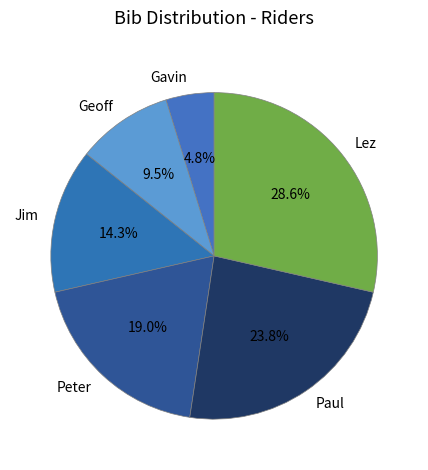

What is the ratio of the value at Peter to the value at Paul?

0.8